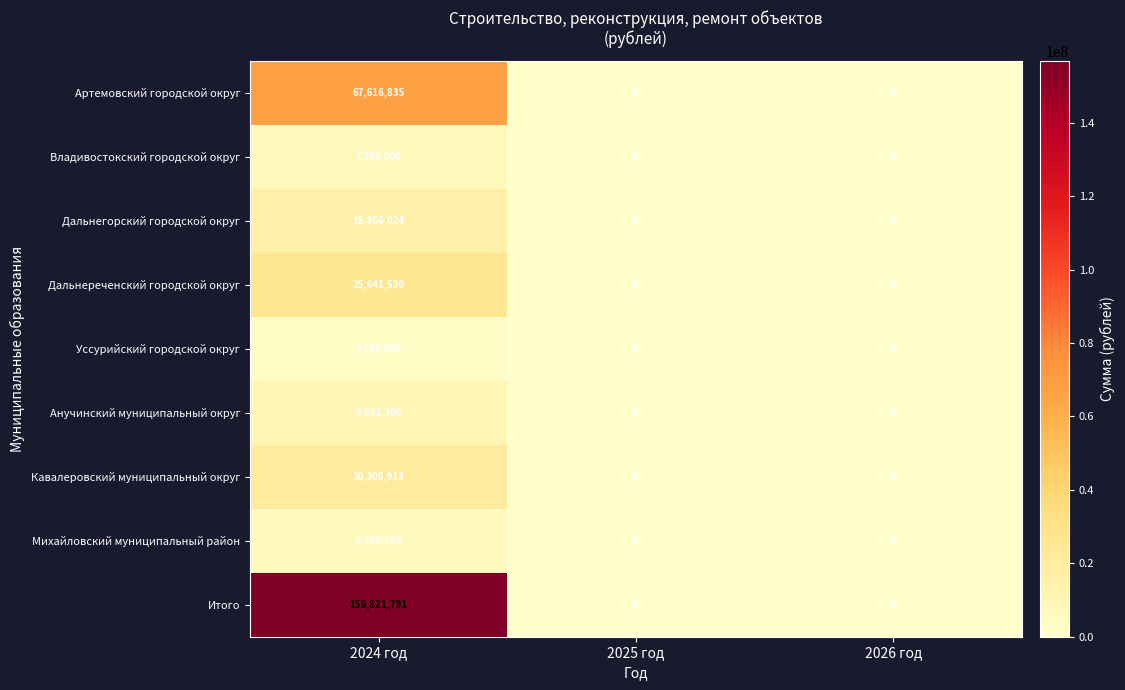

What is the sum of all Кавалеровский муниципальный округ values?

20305913